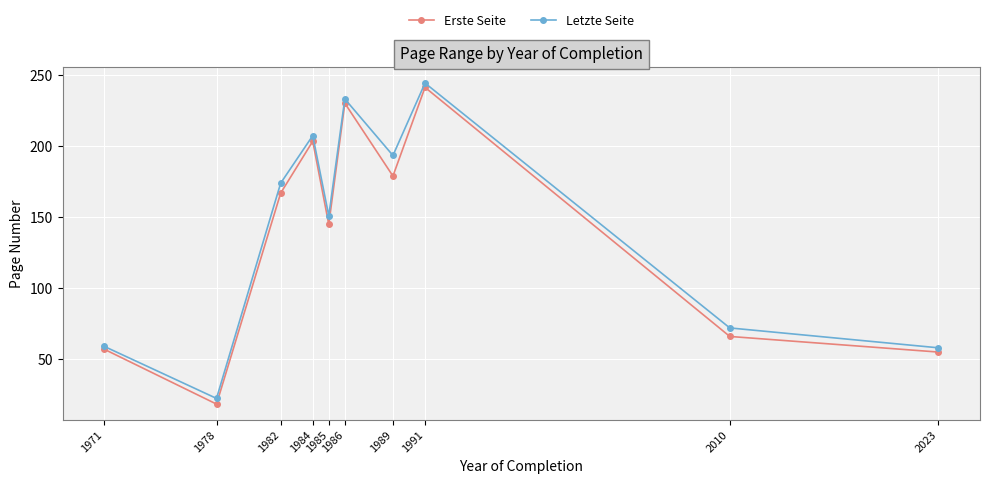

Which series has the widest spread of values?

Erste Seite